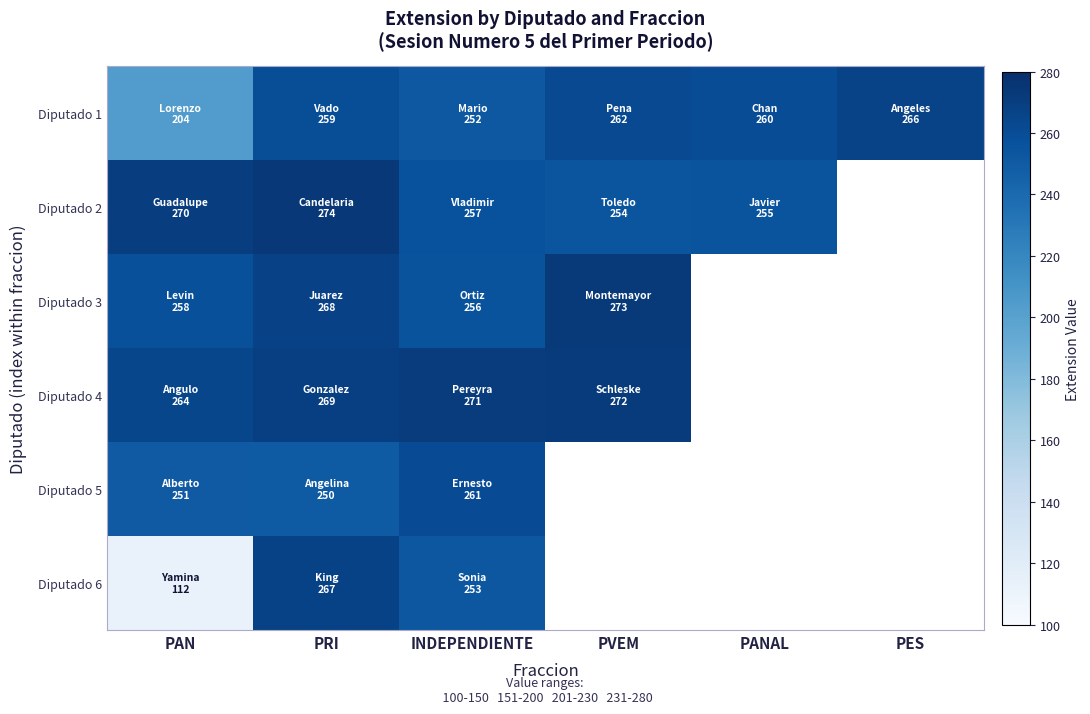

What is the difference between the highest and lowest values at PANAL?

5.0